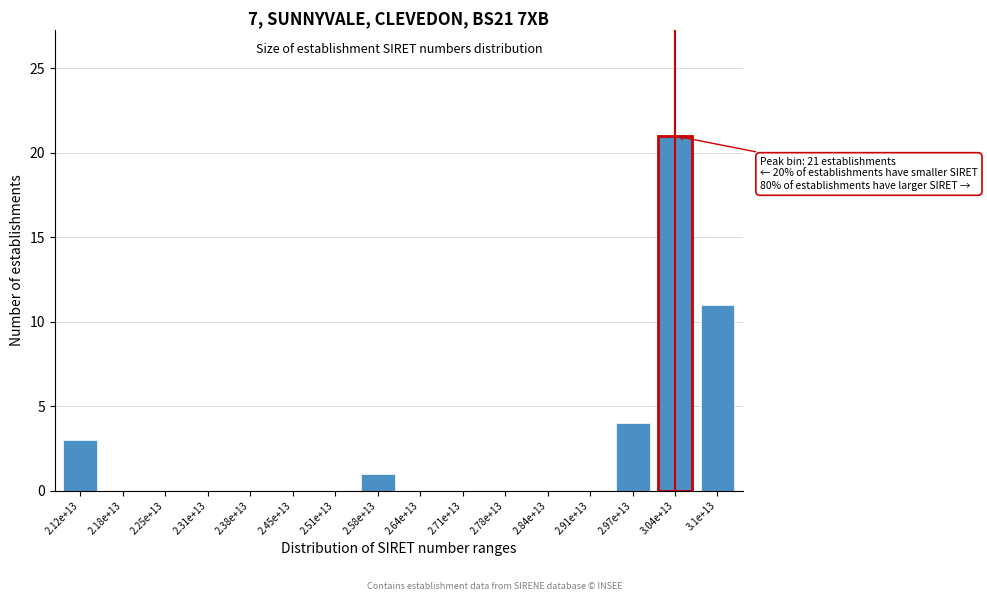

Reading left to right, transcribe all the data shown in this chart.

2.12e+13=3	2.18e+13=0	2.25e+13=0	2.31e+13=0	2.38e+13=0	2.45e+13=0	2.51e+13=0	2.58e+13=1	2.64e+13=0	2.71e+13=0	2.78e+13=0	2.84e+13=0	2.91e+13=0	2.97e+13=4	3.04e+13=21	3.1e+13=11